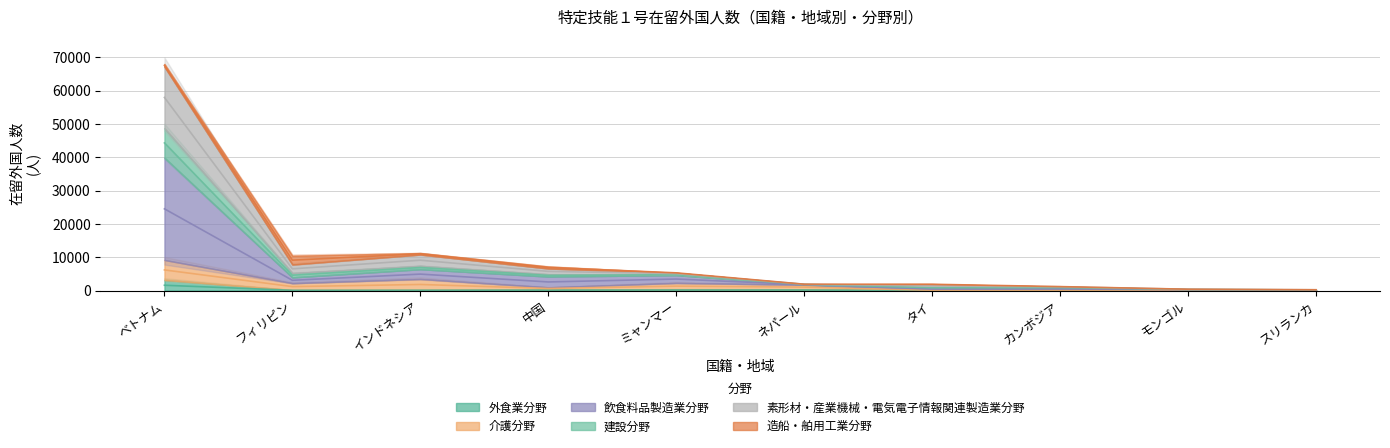

Is the value of 素形材・産業機械・電気電子情報関連製造業分野 at ベトナム greater than the value of 外食業分野 at ベトナム?

Yes